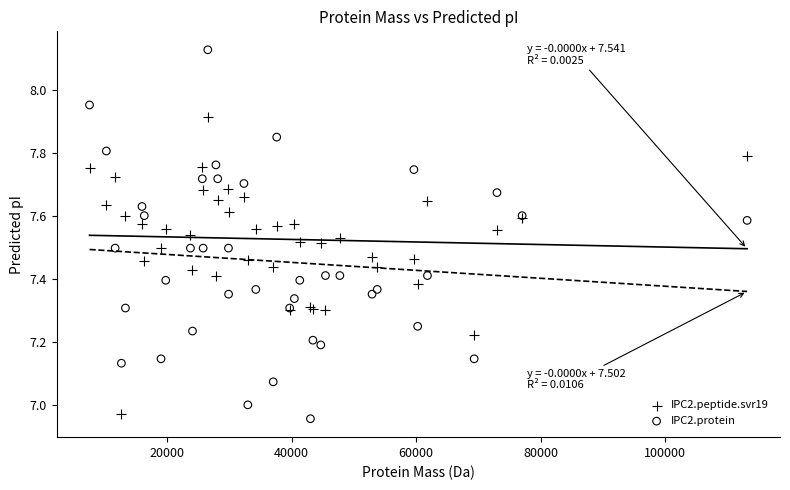

What is the X range (max minus min) for the scatter plot?

105551.0